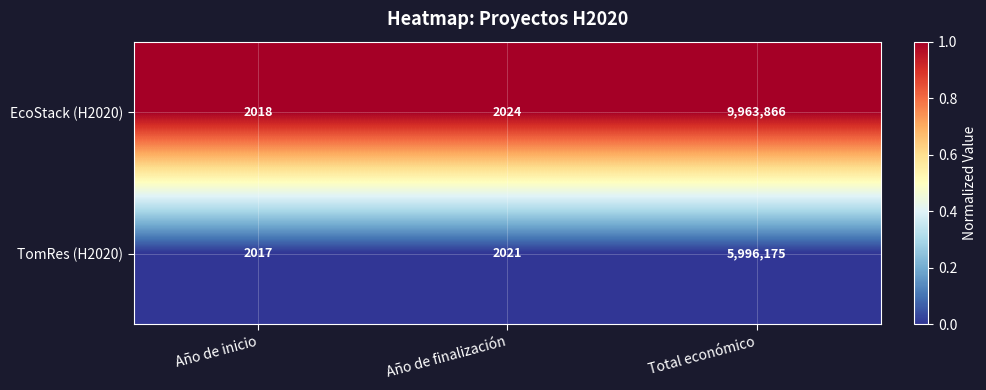

Reading left to right, transcribe all the data shown in this chart.

EcoStack (H2020): 2018	2024	9963866
TomRes (H2020): 2017	2021	5996175